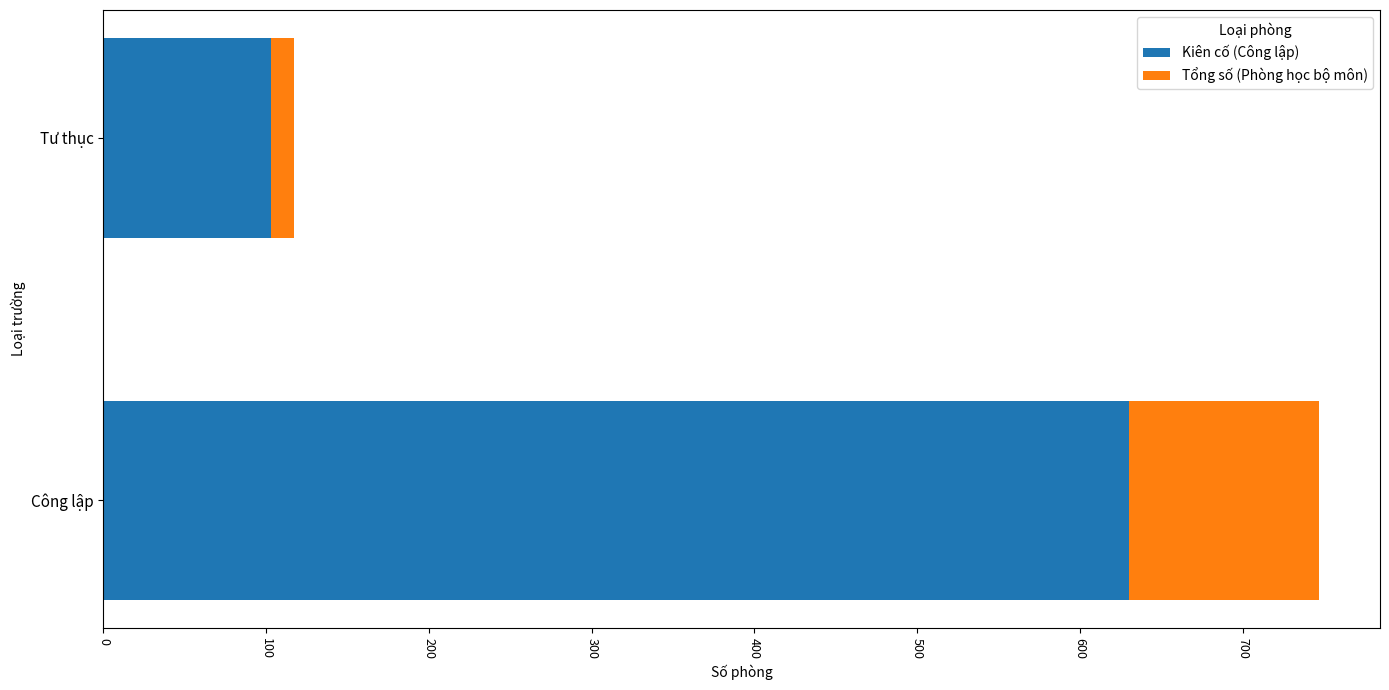

Which category has the highest value in the Kiên cố (Công lập) series?

Công lập